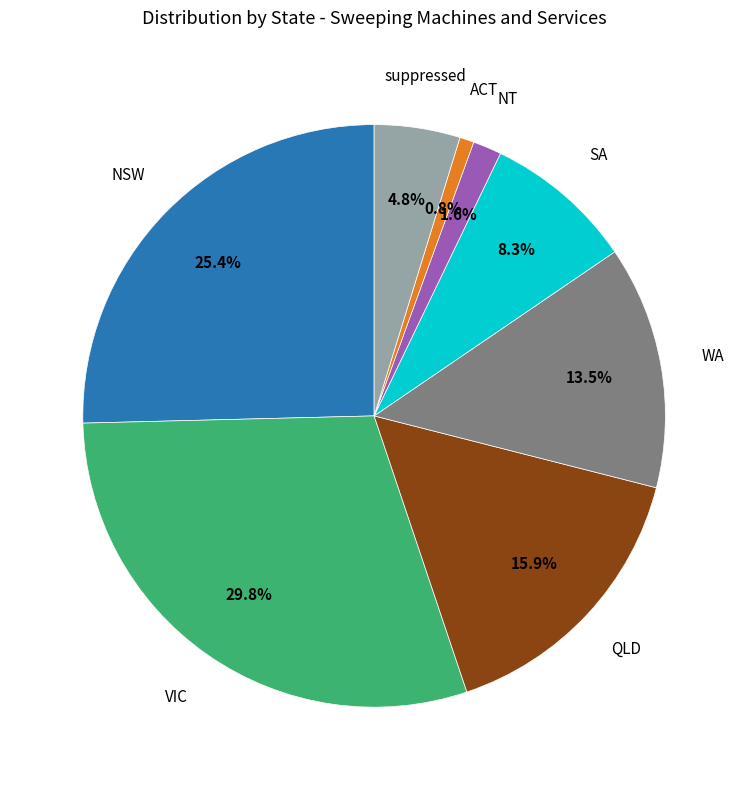

Is there any slice that represents more than half of the pie?

No